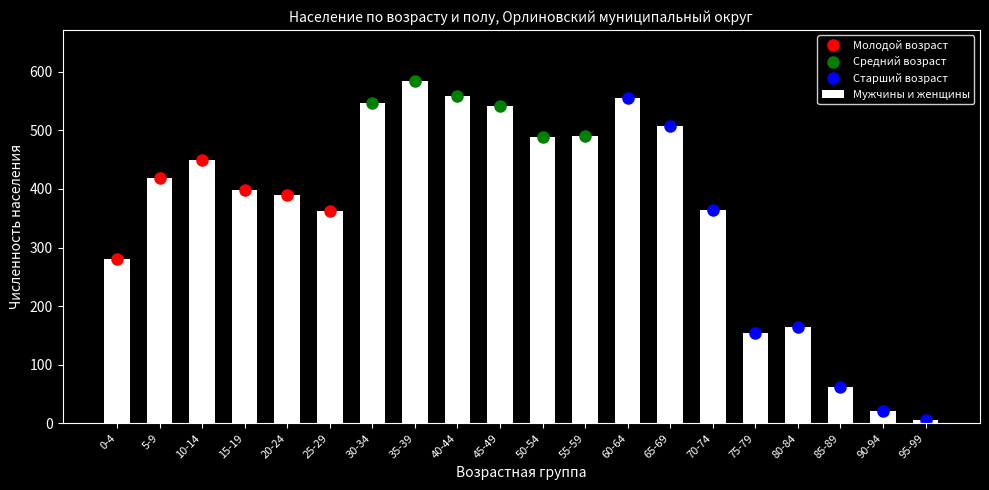

Read the value at 70-74, to the nearest 100.

400